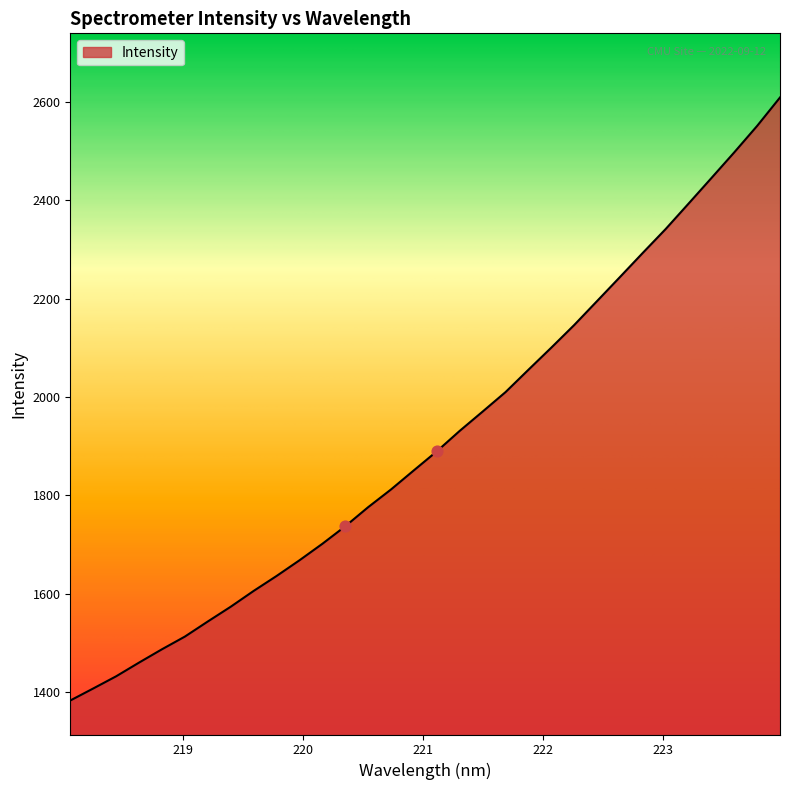

What is the greatest value displayed?

2609.2